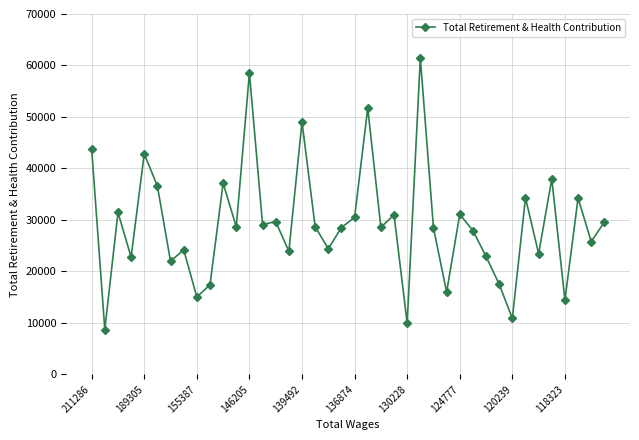

What is the minimum value shown in the chart?

8697